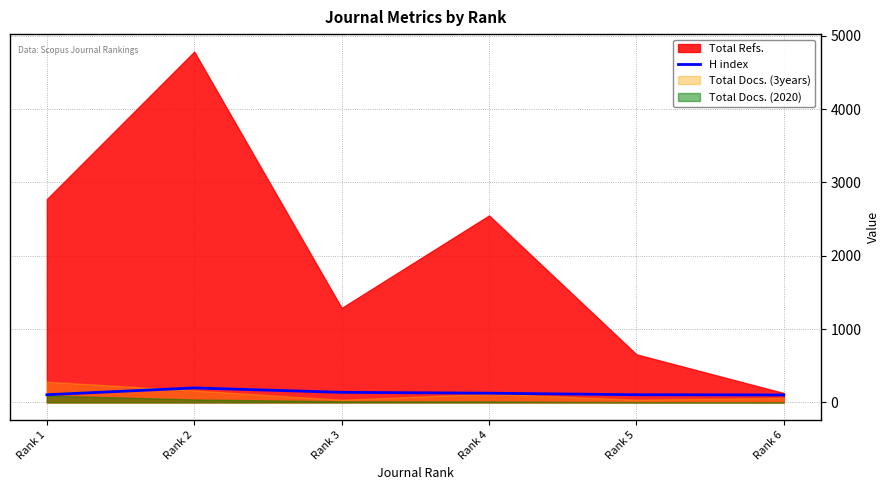

What is the maximum value for H index?

197